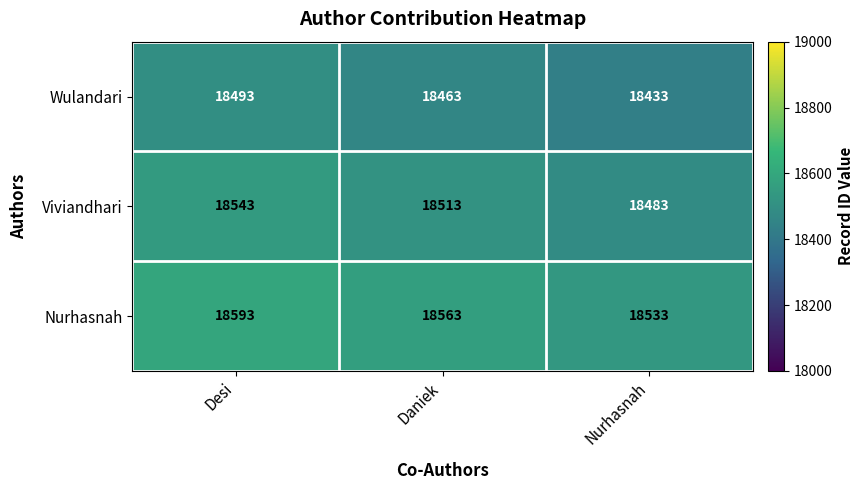

What is the sum of all Nurhasnah values?

55689